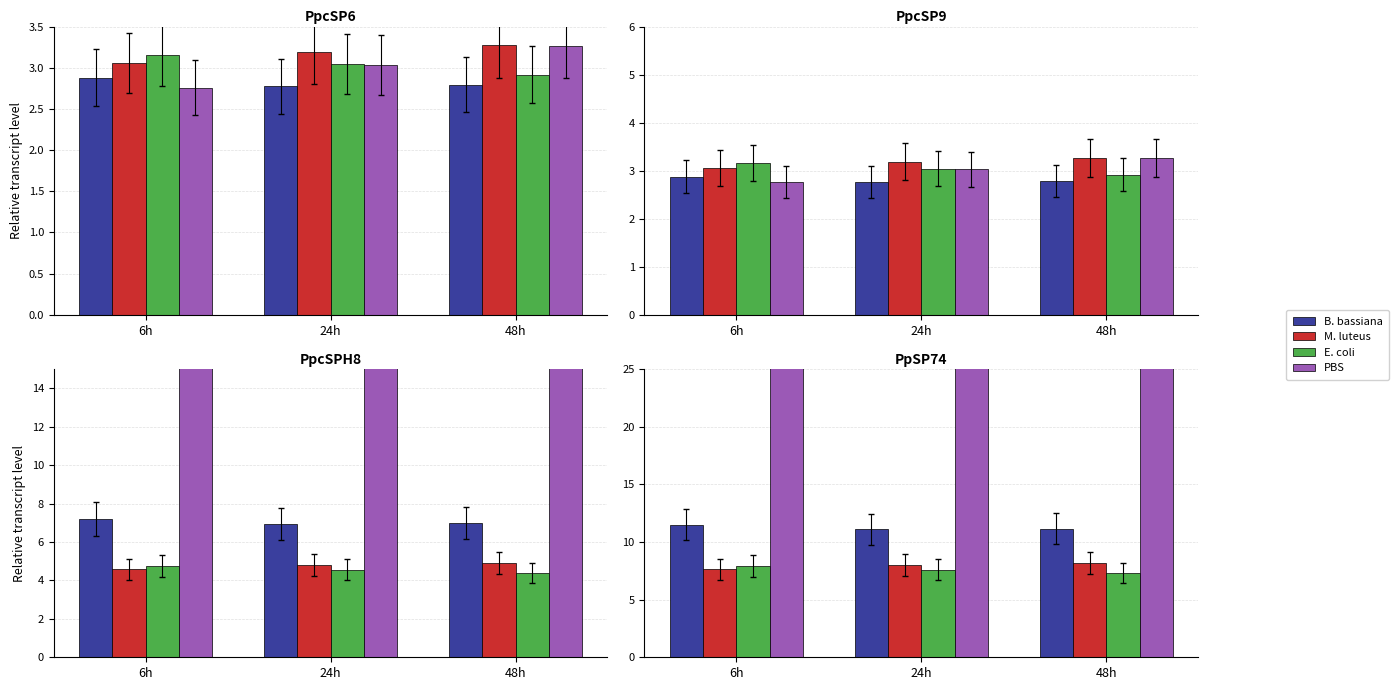

Rank the series by their maximum value, from highest to lowest.

PBS, B. bassiana, M. luteus, E. coli